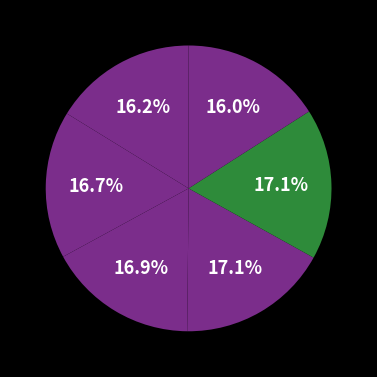

Is there a majority slice in this chart?

No